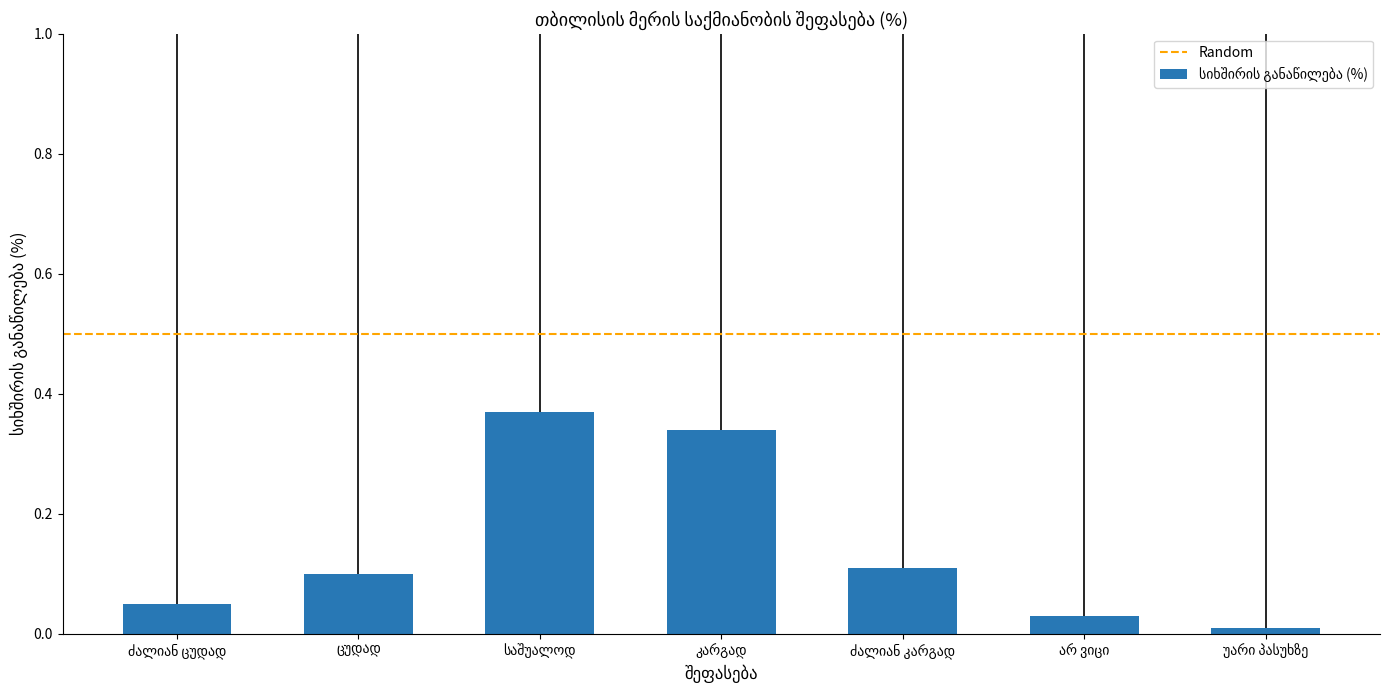

Rank the categories by value from lowest to highest.

უარი პასუხზე, არ ვიცი, ძალიან ცუდად, ცუდად, ძალიან კარგად, კარგად, საშუალოდ